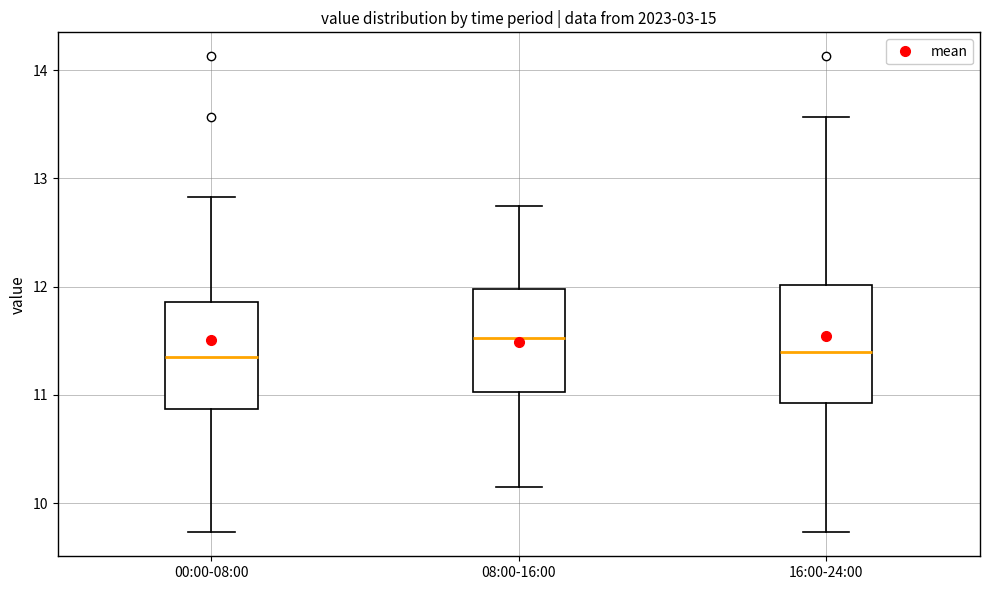

Reading left to right, transcribe this box plot: for each box, give where its median line is, the range the box spans, and where its two whiskers end, as read against the y-axis. The values are not printed on the chart, so give them approximately, as read against the axis.

00:00-08:00: median 11.4, box 10.9 to 11.9, whiskers 9.7 to 12.8
08:00-16:00: median 11.5, box 11.0 to 12.0, whiskers 10.2 to 12.8
16:00-24:00: median 11.4, box 10.9 to 12.0, whiskers 9.7 to 13.6